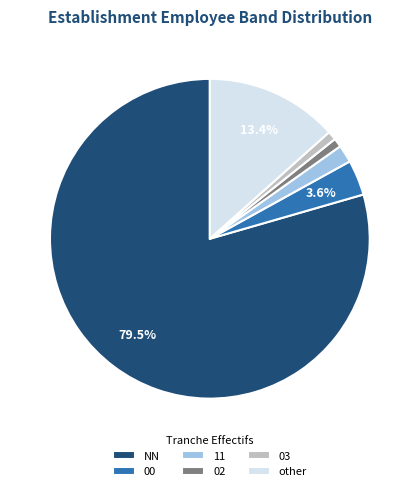

To the nearest percent, what is the combined percentage of NN and other?

93%